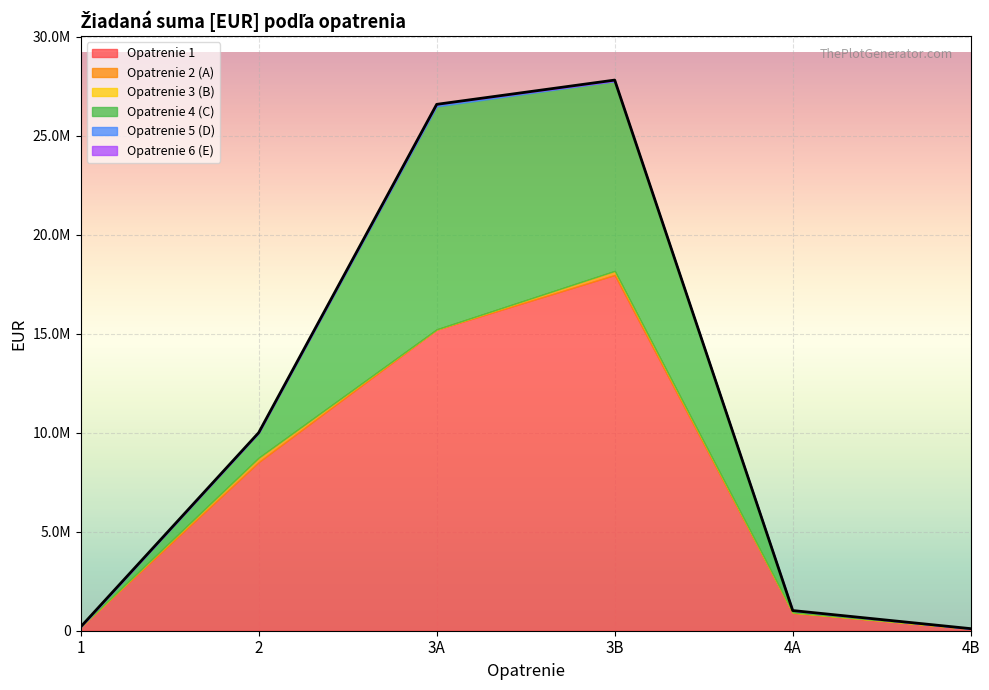

True or false: Opatrenie 3 (B) and Opatrenie 4 (C) cross at least once.

False